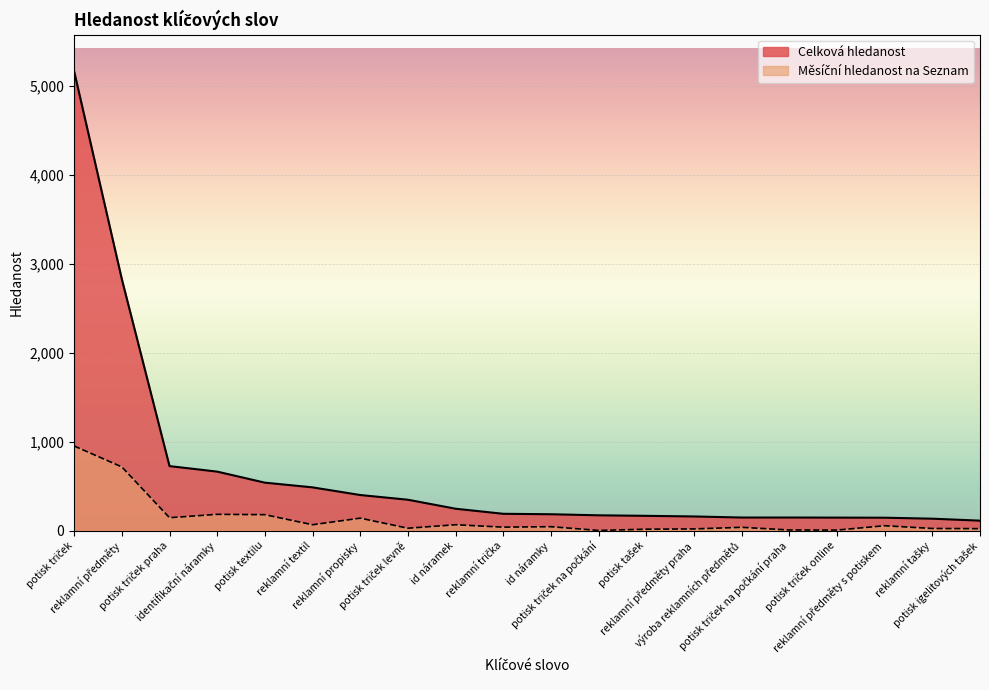

Which series changed the most between potisk triček levně and výroba reklamních předmětů?

Celková hledanost